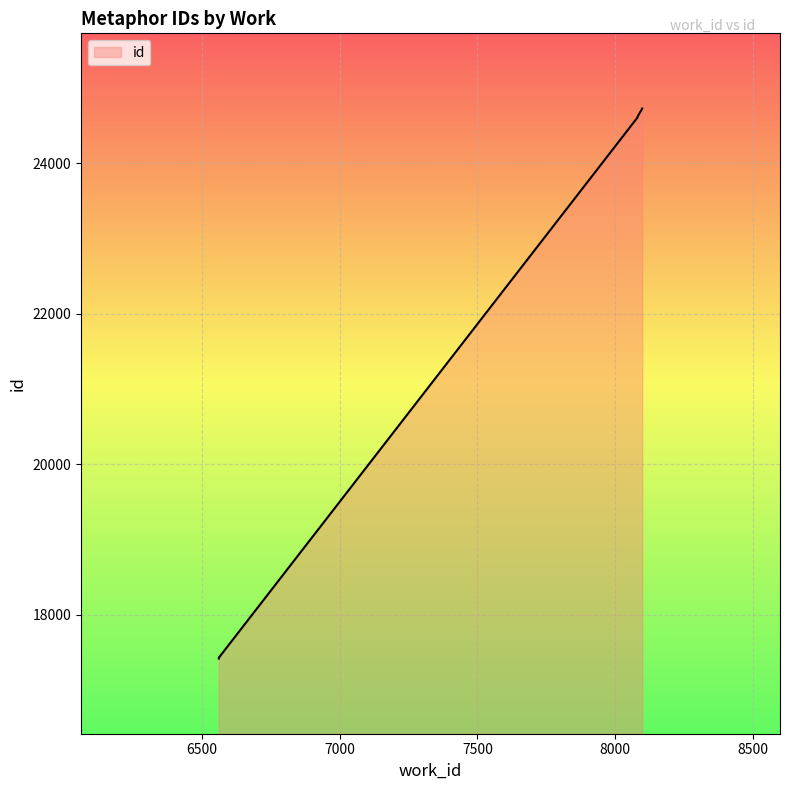

What value does the data have at 8098, to the nearest 100?

24700